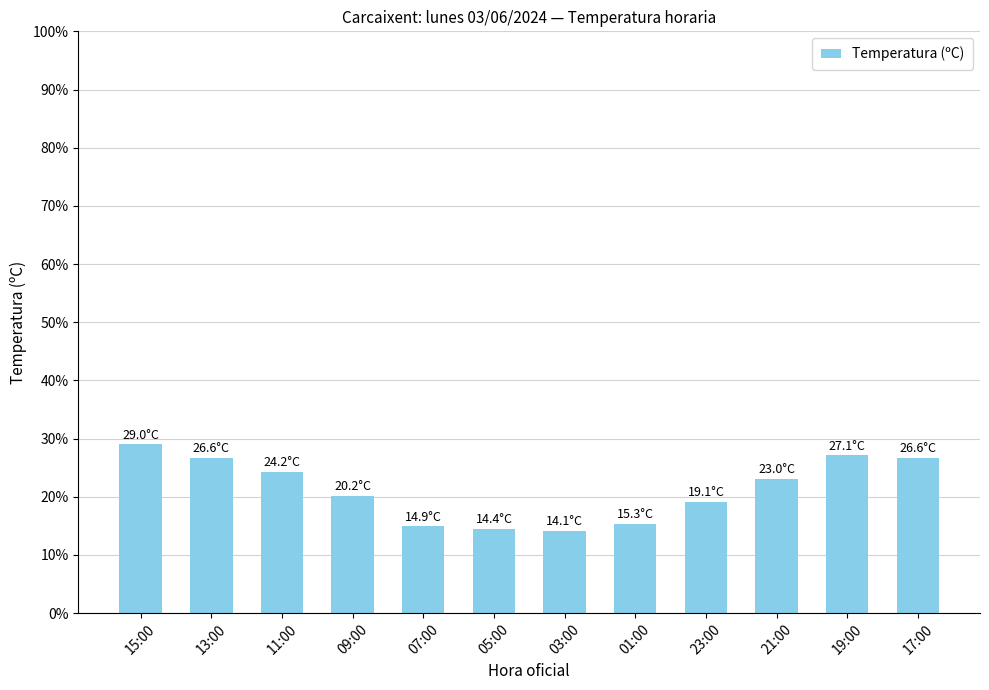

Where is the data nearest to the value 21?

09:00